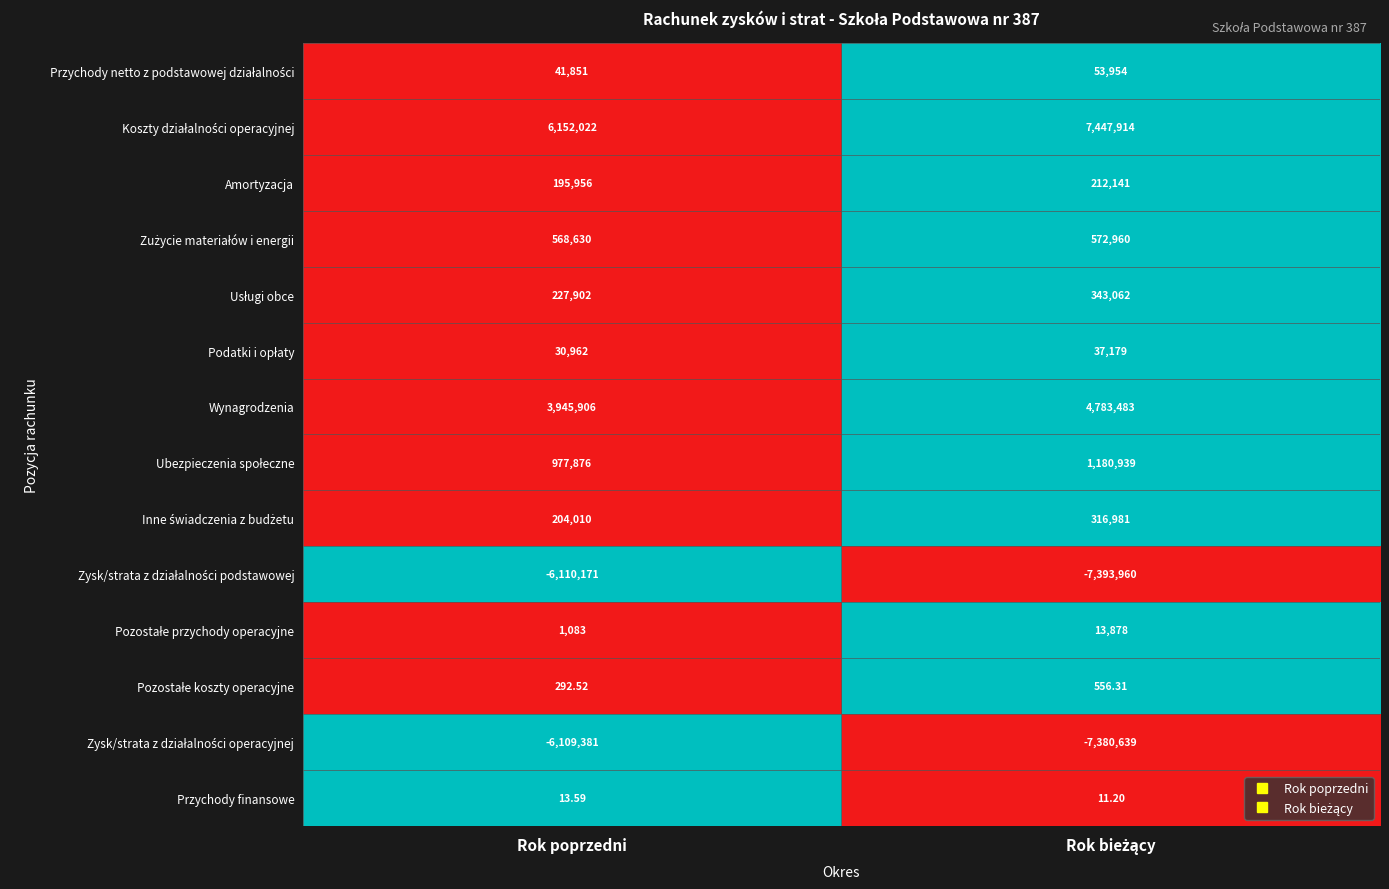

What is the difference between the highest and lowest values at Rok poprzedni?

12262193.0